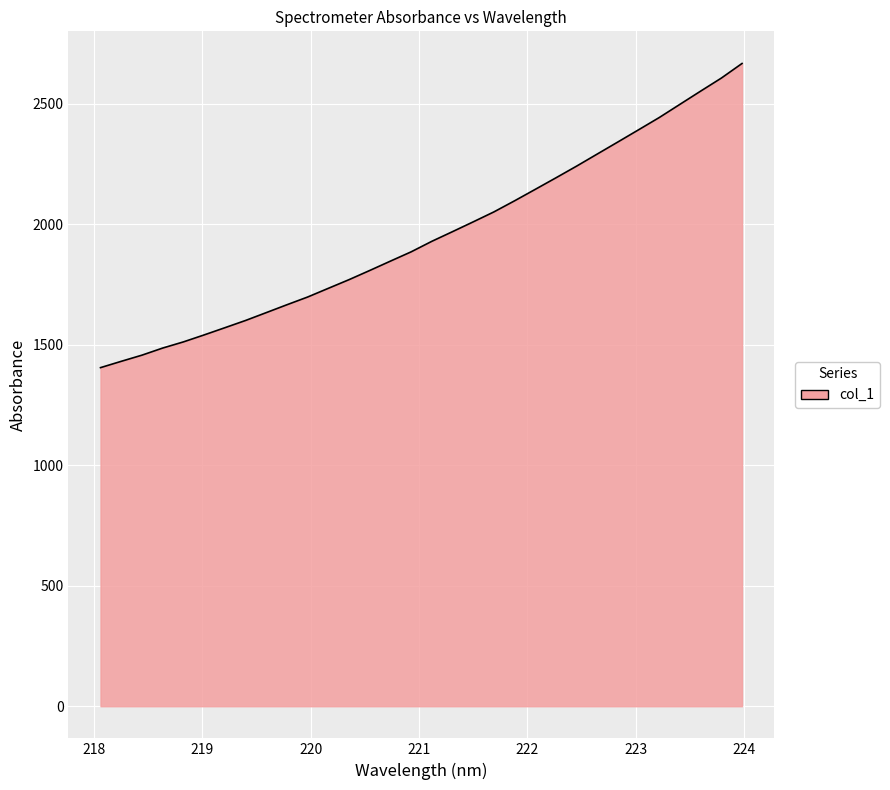

What is the minimum value shown in the chart?

1404.5